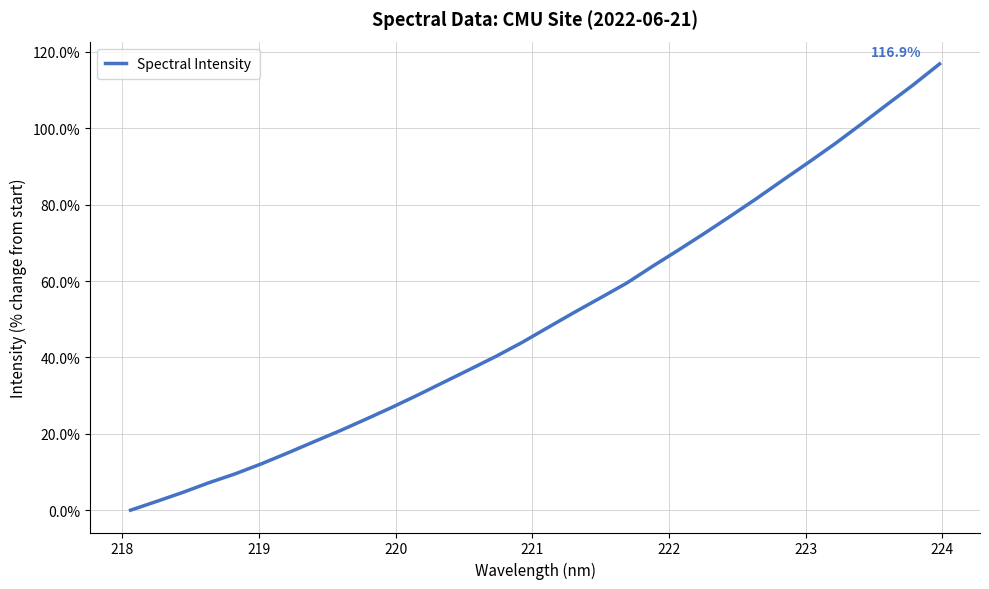

What is the maximum value shown in the chart?

116.9